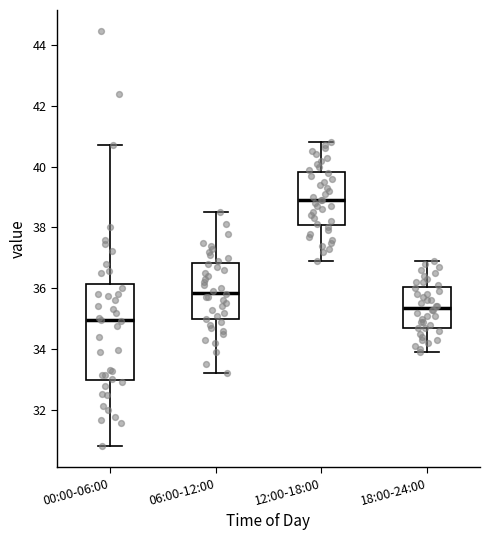

Which box's median line is the lowest?

00:00-06:00